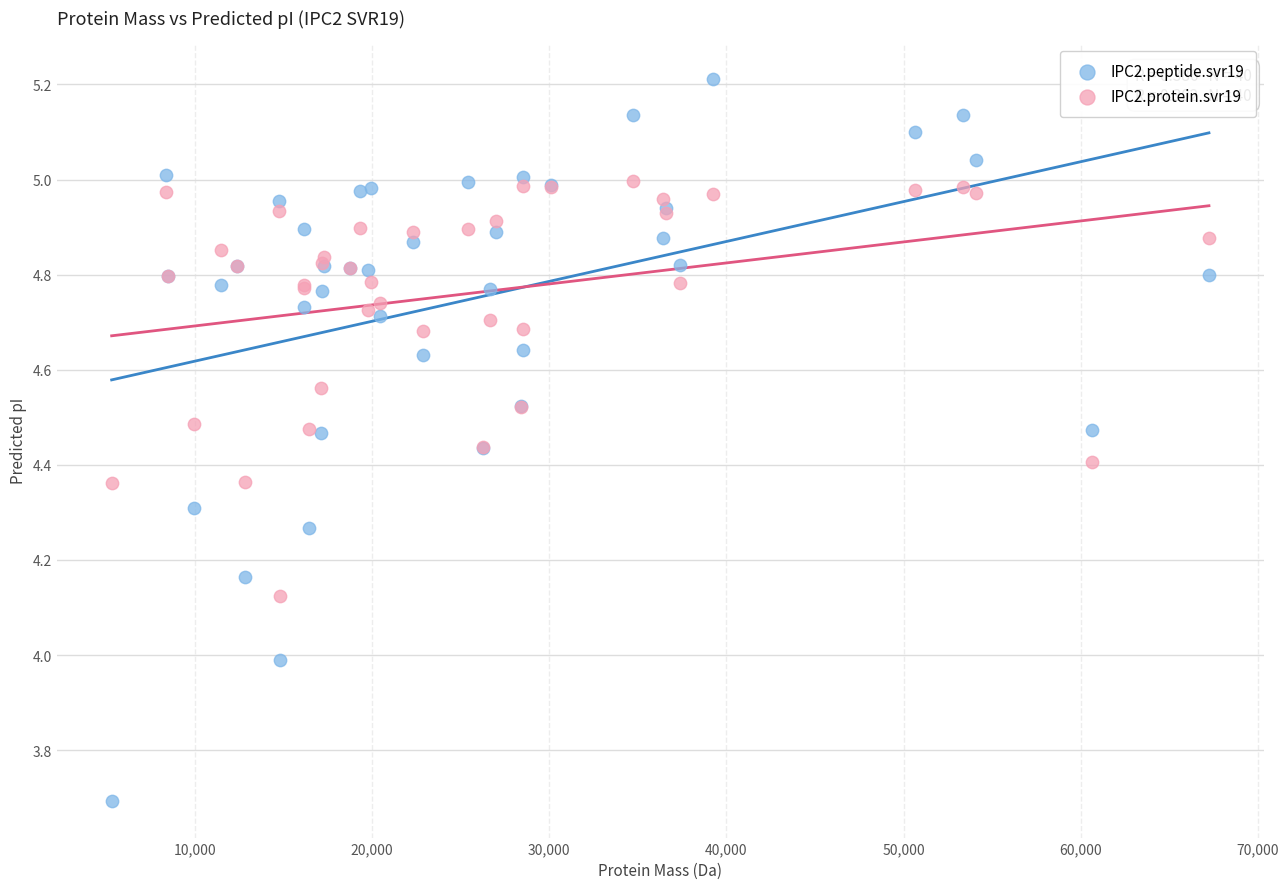

Which series reaches the minimum Y coordinate?

IPC2.peptide.svr19